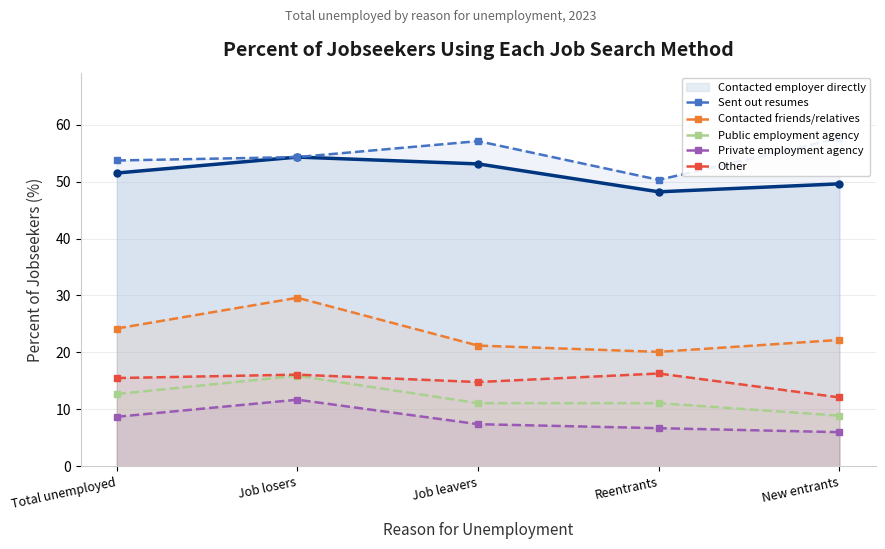

Is the value of Contacted friends/relatives at Job losers greater than the value of Other at Job leavers?

Yes